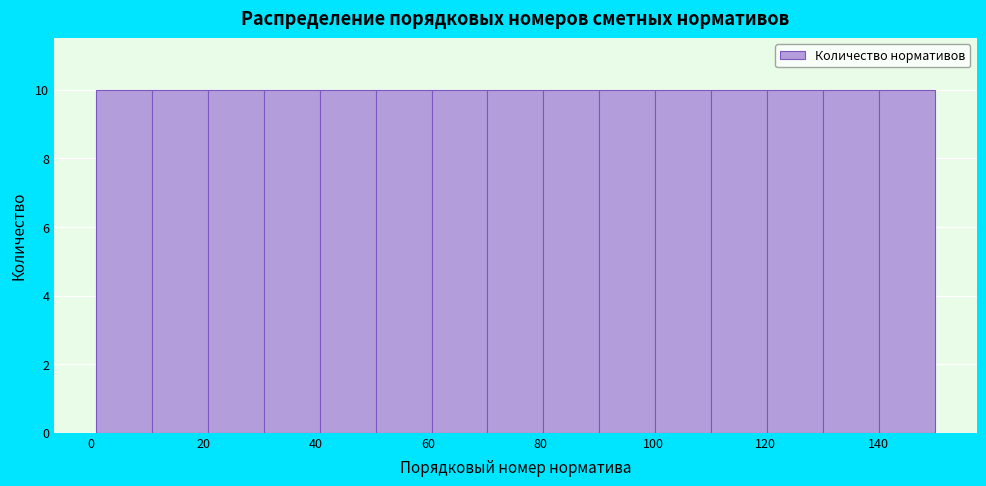

Reading left to right, transcribe this chart: for each bar, give the range it covers on the x-axis and its height. Neither the bar edges nor the heights are printed on the chart, so give them approximately, as read against the axes.

2 to 10: 10
10 to 20: 10
20 to 30: 10
30 to 40: 10
40 to 50: 10
50 to 60: 10
60 to 70: 10
70 to 80: 10
80 to 90: 10
90 to 100: 10
100 to 110: 10
110 to 120: 10
120 to 130: 10
130 to 140: 10
140 to 150: 10